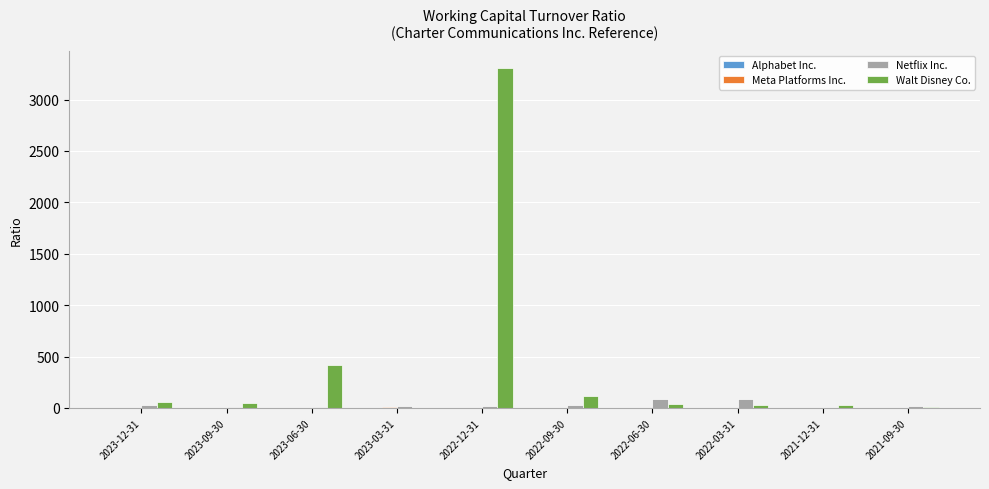

What is the approximate value of Walt Disney Co. at 2022-12-31?

3308.9